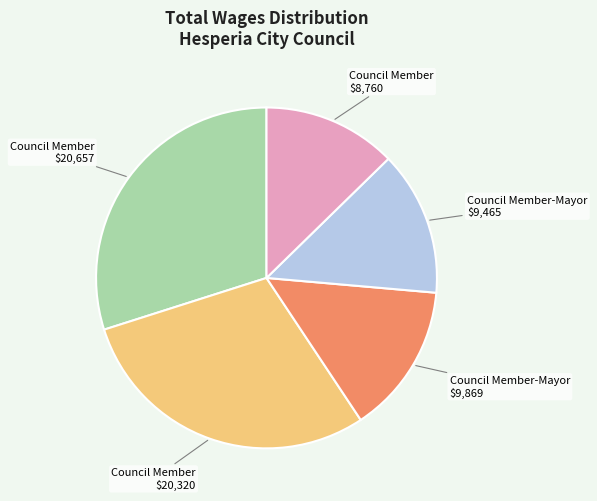

The Council Member-Mayor $9,465 slice represents 14% of the pie. True or false?

True